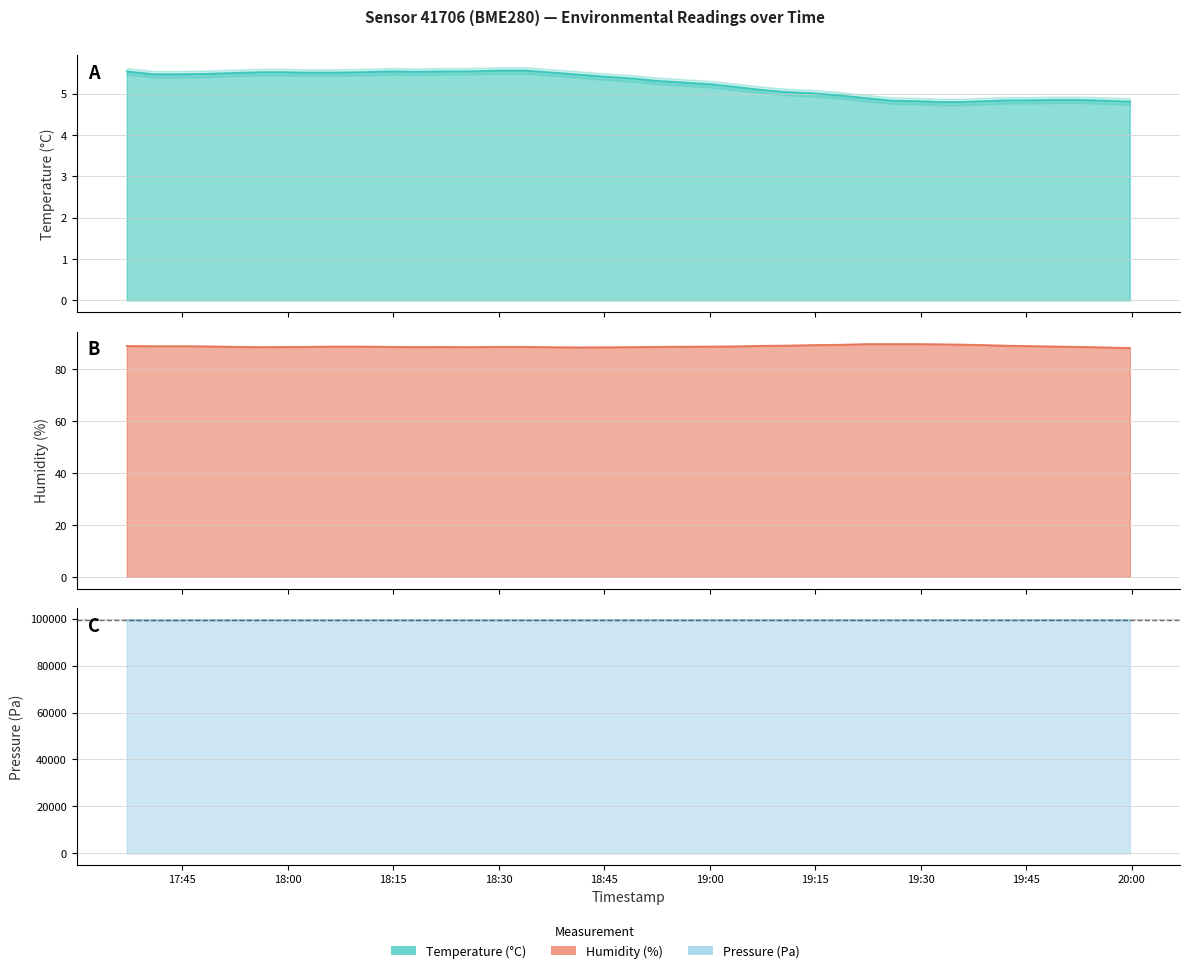

Reading left to right, what are all the values shown in this chart?

temperature: 2024-03-25T17:37:09=5.5	2024-03-25T17:40:54=5.5	2024-03-25T17:44:43=5.5	2024-03-25T17:48:26=5.5	2024-03-25T17:52:05=5.5	2024-03-25T17:56:08=5.5	2024-03-25T17:59:41=5.5	2024-03-25T18:02:32=5.5	2024-03-25T18:06:10=5.5	2024-03-25T18:10:16=5.5	2024-03-25T18:14:47=5.5	2024-03-25T18:18:20=5.5	2024-03-25T18:21:58=5.5	2024-03-25T18:25:49=5.5	2024-03-25T18:29:49=5.6	2024-03-25T18:33:52=5.6	2024-03-25T18:37:41=5.5	2024-03-25T18:41:28=5.5	2024-03-25T18:45:14=5.4	2024-03-25T18:48:56=5.4	2024-03-25T18:52:35=5.3	2024-03-25T18:56:20=5.3	2024-03-25T19:00:05=5.2	2024-03-25T19:03:53=5.2	2024-03-25T19:07:28=5.1	2024-03-25T19:10:56=5.0	2024-03-25T19:14:45=5.0	2024-03-25T19:18:26=5.0	2024-03-25T19:22:23=4.9	2024-03-25T19:26:02=4.8	2024-03-25T19:29:31=4.8	2024-03-25T19:32:46=4.8	2024-03-25T19:35:46=4.8	2024-03-25T19:39:07=4.8	2024-03-25T19:42:20=4.8	2024-03-25T19:45:26=4.8	2024-03-25T19:49:02=4.8	2024-03-25T19:52:34=4.8	2024-03-25T19:56:13=4.8	2024-03-25T19:59:43=4.8
humidity: 2024-03-25T17:37:09=88.9	2024-03-25T17:40:54=88.8	2024-03-25T17:44:43=88.8	2024-03-25T17:48:26=88.8	2024-03-25T17:52:05=88.6	2024-03-25T17:56:08=88.5	2024-03-25T17:59:41=88.5	2024-03-25T18:02:32=88.6	2024-03-25T18:06:10=88.7	2024-03-25T18:10:16=88.7	2024-03-25T18:14:47=88.6	2024-03-25T18:18:20=88.5	2024-03-25T18:21:58=88.5	2024-03-25T18:25:49=88.5	2024-03-25T18:29:49=88.6	2024-03-25T18:33:52=88.6	2024-03-25T18:37:41=88.4	2024-03-25T18:41:28=88.4	2024-03-25T18:45:14=88.4	2024-03-25T18:48:56=88.5	2024-03-25T18:52:35=88.6	2024-03-25T18:56:20=88.6	2024-03-25T19:00:05=88.7	2024-03-25T19:03:53=88.8	2024-03-25T19:07:28=89.0	2024-03-25T19:10:56=89.0	2024-03-25T19:14:45=89.2	2024-03-25T19:18:26=89.4	2024-03-25T19:22:23=89.6	2024-03-25T19:26:02=89.6	2024-03-25T19:29:31=89.6	2024-03-25T19:32:46=89.5	2024-03-25T19:35:46=89.5	2024-03-25T19:39:07=89.2	2024-03-25T19:42:20=89.0	2024-03-25T19:45:26=88.9	2024-03-25T19:49:02=88.7	2024-03-25T19:52:34=88.5	2024-03-25T19:56:13=88.3	2024-03-25T19:59:43=88.1
pressure_kPa: 2024-03-25T17:37:09=99346.6	2024-03-25T17:40:54=99337.8	2024-03-25T17:44:43=99340.0	2024-03-25T17:48:26=99340.6	2024-03-25T17:52:05=99345.1	2024-03-25T17:56:08=99346.6	2024-03-25T17:59:41=99346.3	2024-03-25T18:02:32=99349.3	2024-03-25T18:06:10=99347.5	2024-03-25T18:10:16=99353.5	2024-03-25T18:14:47=99356.3	2024-03-25T18:18:20=99361.7	2024-03-25T18:21:58=99364.4	2024-03-25T18:25:49=99365.9	2024-03-25T18:29:49=99364.1	2024-03-25T18:33:52=99364.7	2024-03-25T18:37:41=99368.8	2024-03-25T18:41:28=99370.1	2024-03-25T18:45:14=99372.0	2024-03-25T18:48:56=99378.1	2024-03-25T18:52:35=99382.8	2024-03-25T18:56:20=99383.5	2024-03-25T19:00:05=99386.1	2024-03-25T19:03:53=99384.2	2024-03-25T19:07:28=99387.1	2024-03-25T19:10:56=99383.9	2024-03-25T19:14:45=99386.4	2024-03-25T19:18:26=99385.9	2024-03-25T19:22:23=99381.9	2024-03-25T19:26:02=99381.5	2024-03-25T19:29:31=99391.9	2024-03-25T19:32:46=99394.5	2024-03-25T19:35:46=99396.0	2024-03-25T19:39:07=99398.5	2024-03-25T19:42:20=99402.0	2024-03-25T19:45:26=99400.2	2024-03-25T19:49:02=99398.4	2024-03-25T19:52:34=99399.1	2024-03-25T19:56:13=99394.3	2024-03-25T19:59:43=99395.6